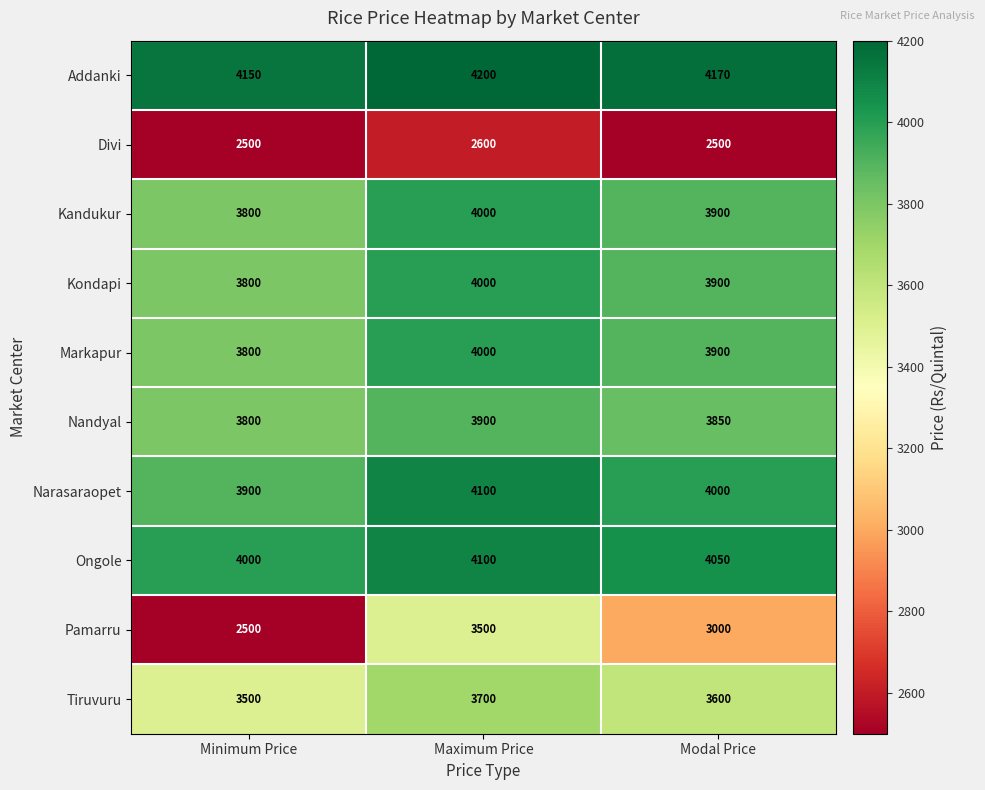

What is the smallest value displayed?

2500